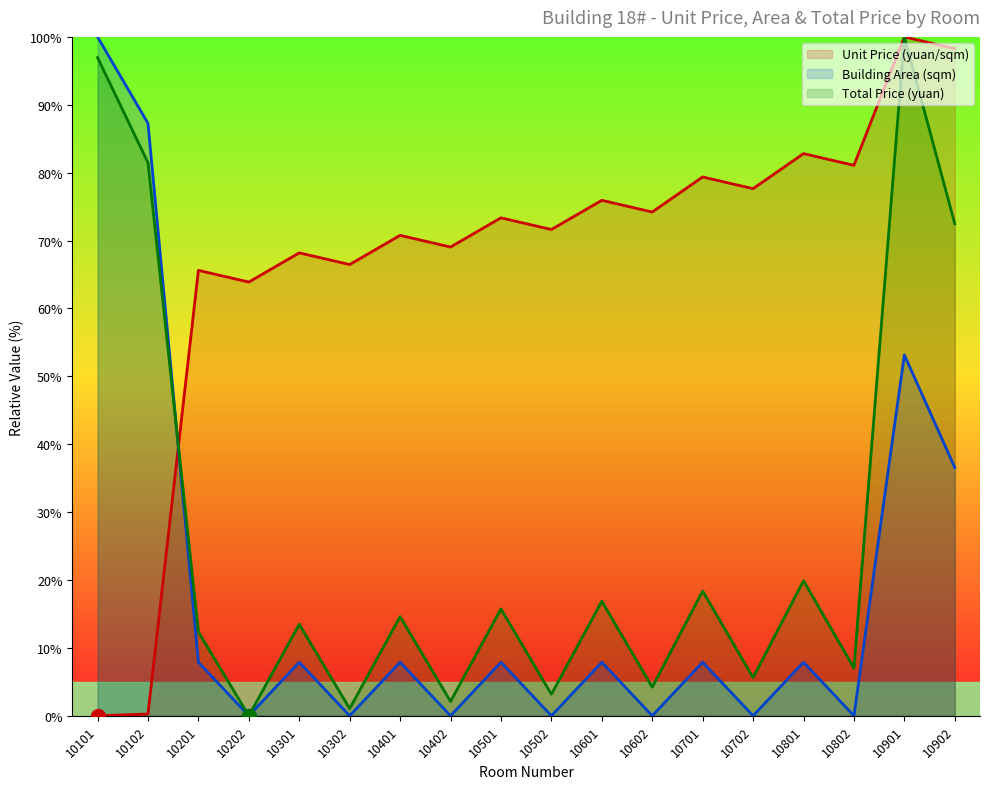

True or false: Unit Price (yuan/sqm) has a value of 71.6 at 10502.

True